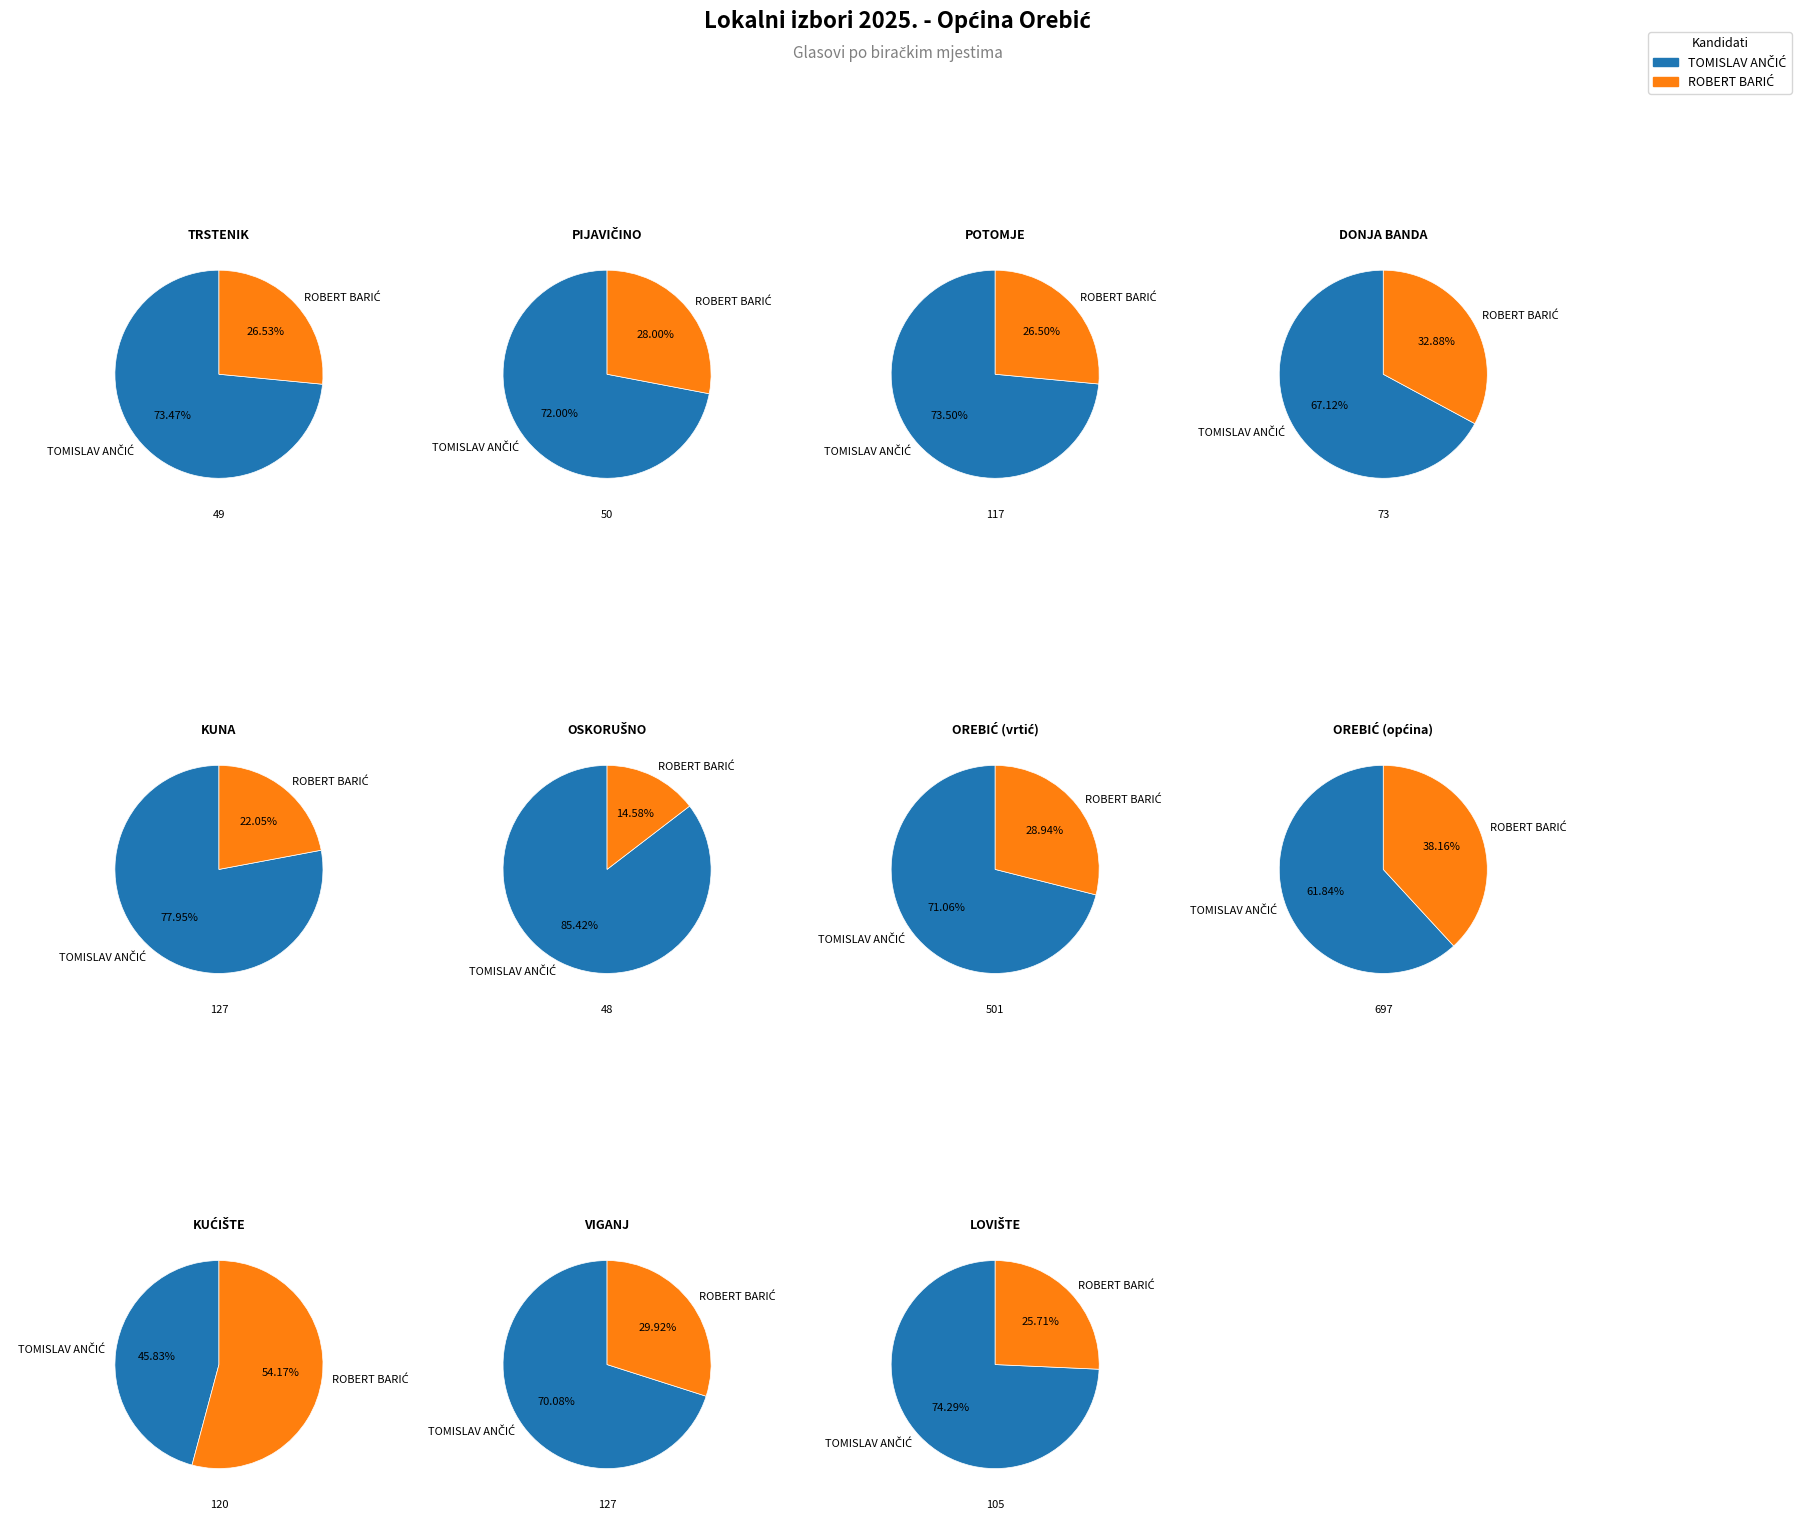

Rank the categories by TOMISLAV ANČIĆ value from lowest to highest.

TRSTENIK, PIJAVIČINO, OSKORUŠNO, DONJA BANDA, KUĆIŠTE, LOVIŠTE, POTOMJE, VIGANJ, KUNA, OREBIĆ (vrtić), OREBIĆ (općina)